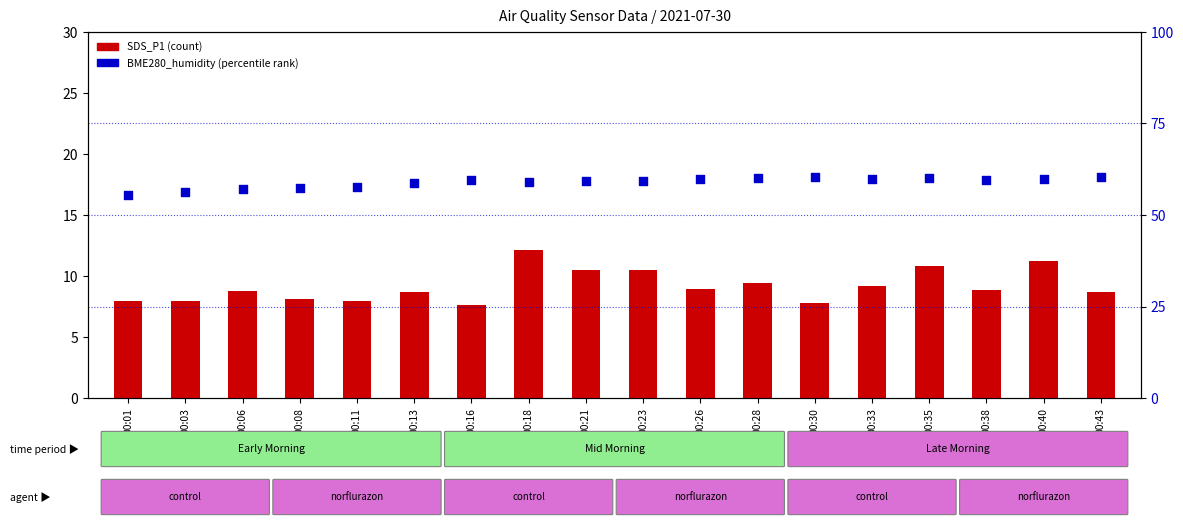

At how many categories does at least one series exceed 38?

18